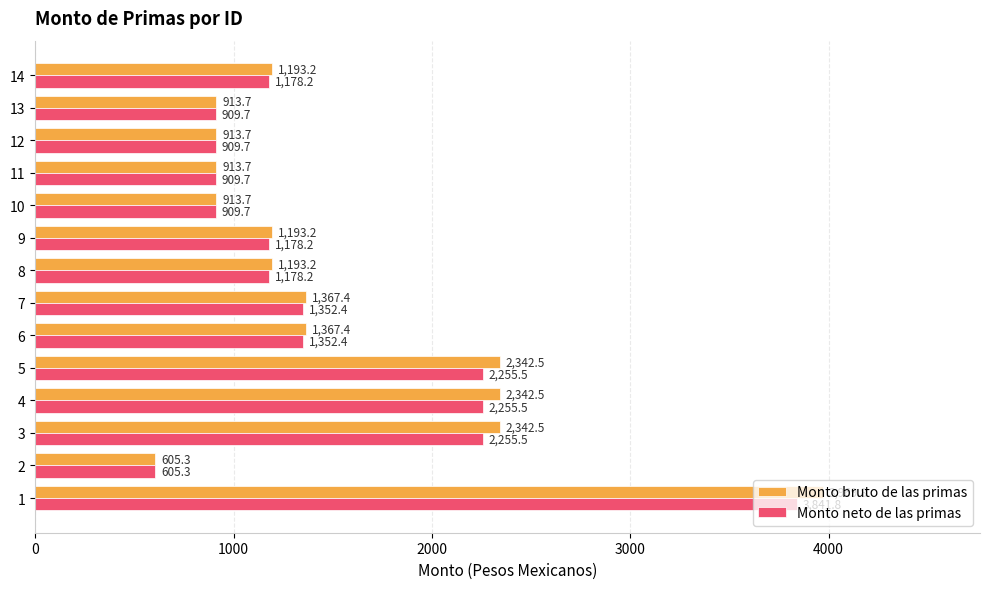

The Monto bruto de las primas series shows 913.7 at 10. True or false?

True